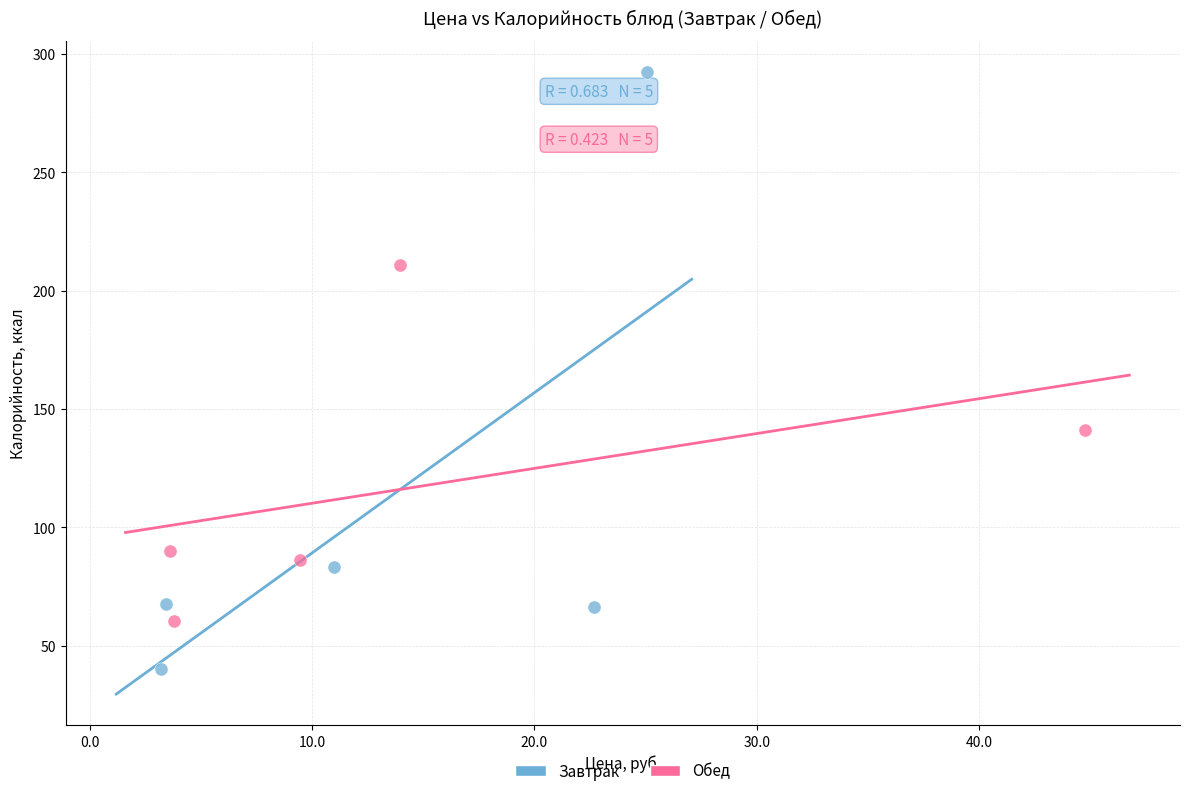

Which series contains the highest Y value?

Завтрак